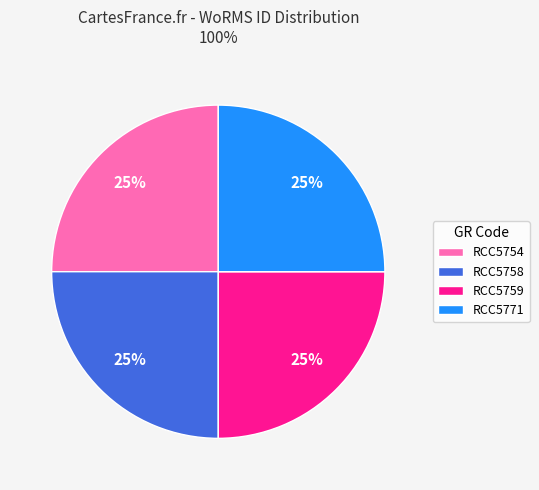

Does RCC5754 represent more than half of the total?

No